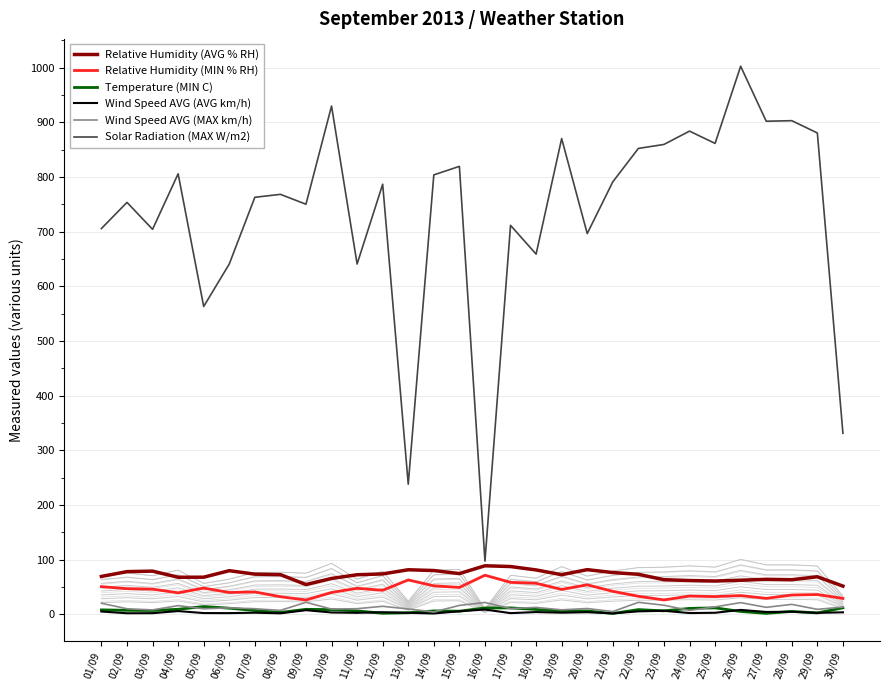

True or false: Relative Humidity (MIN % RH) and Relative Humidity (AVG % RH) cross at least once.

False